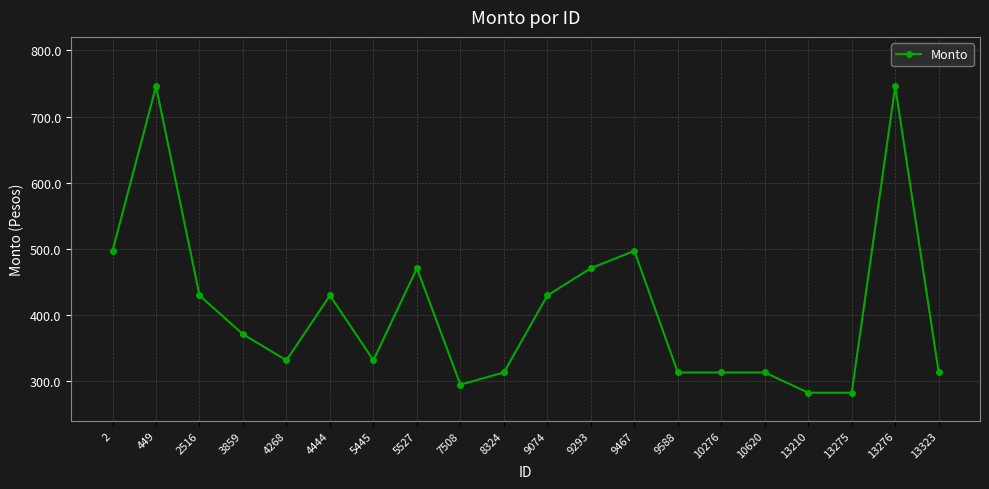

Where is the first local minimum?

4268